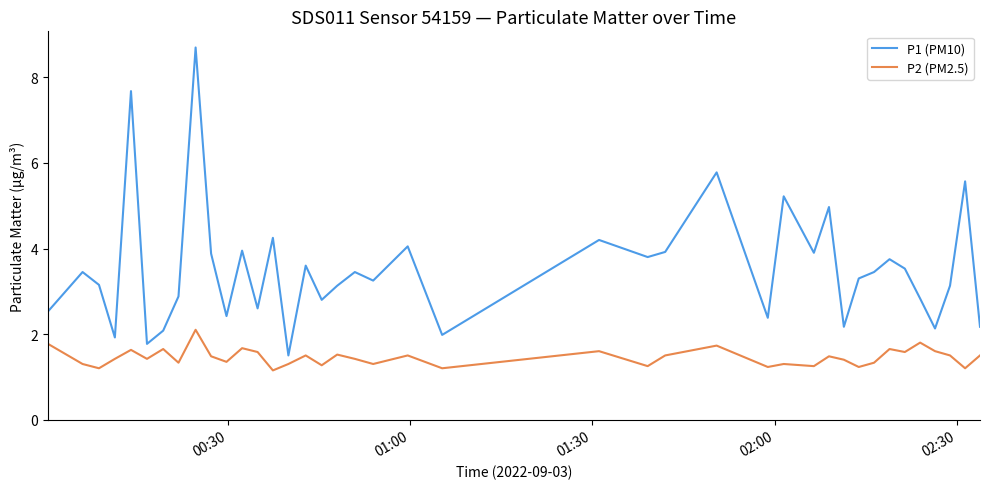

What is the maximum value shown in the chart?

8.7